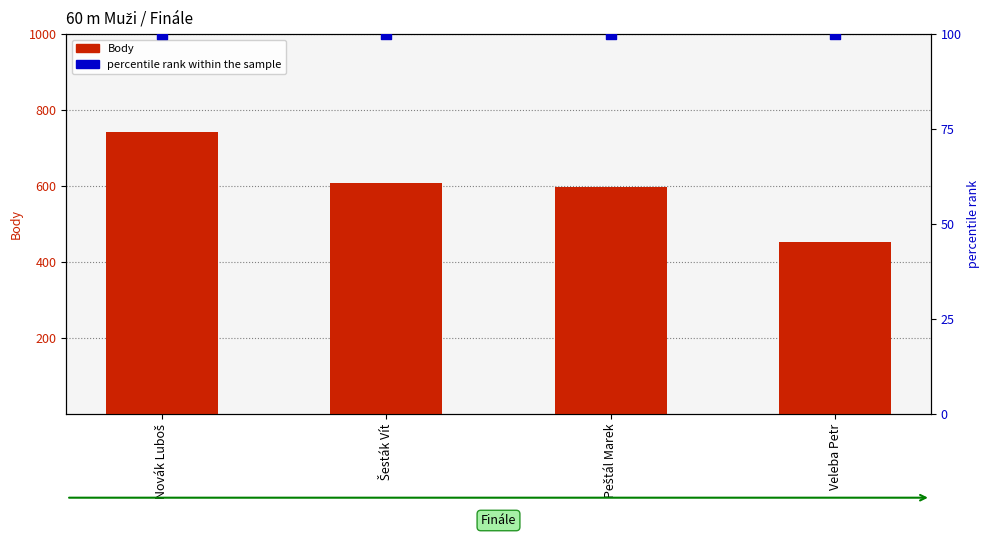

At which category is the sum across all series the highest?

Novák Luboš